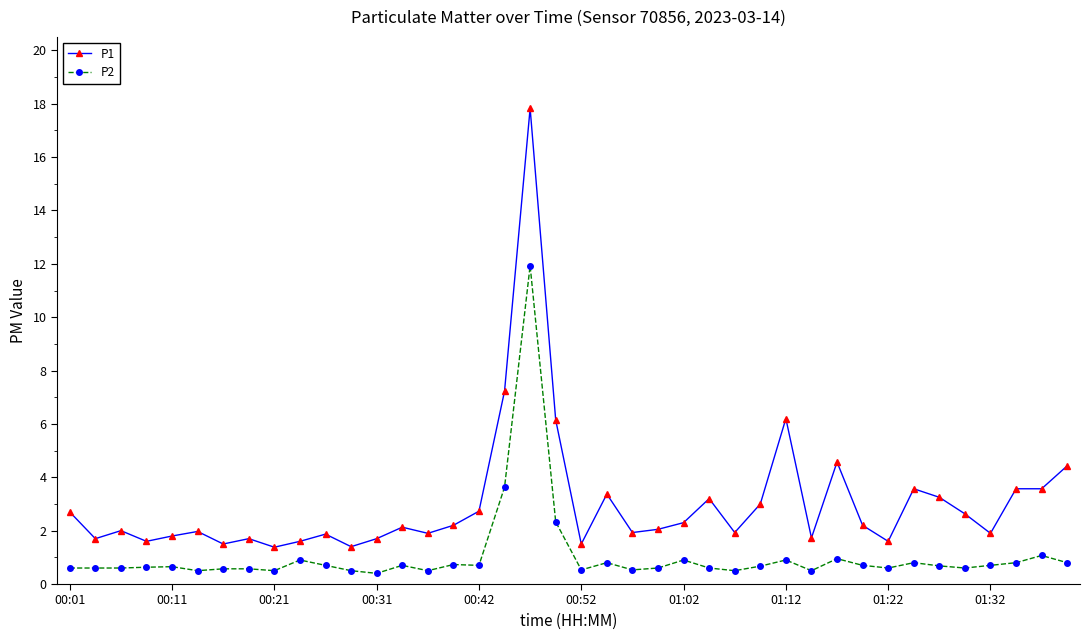

What is the value of the P2 point at the 35th from the left?

0.7